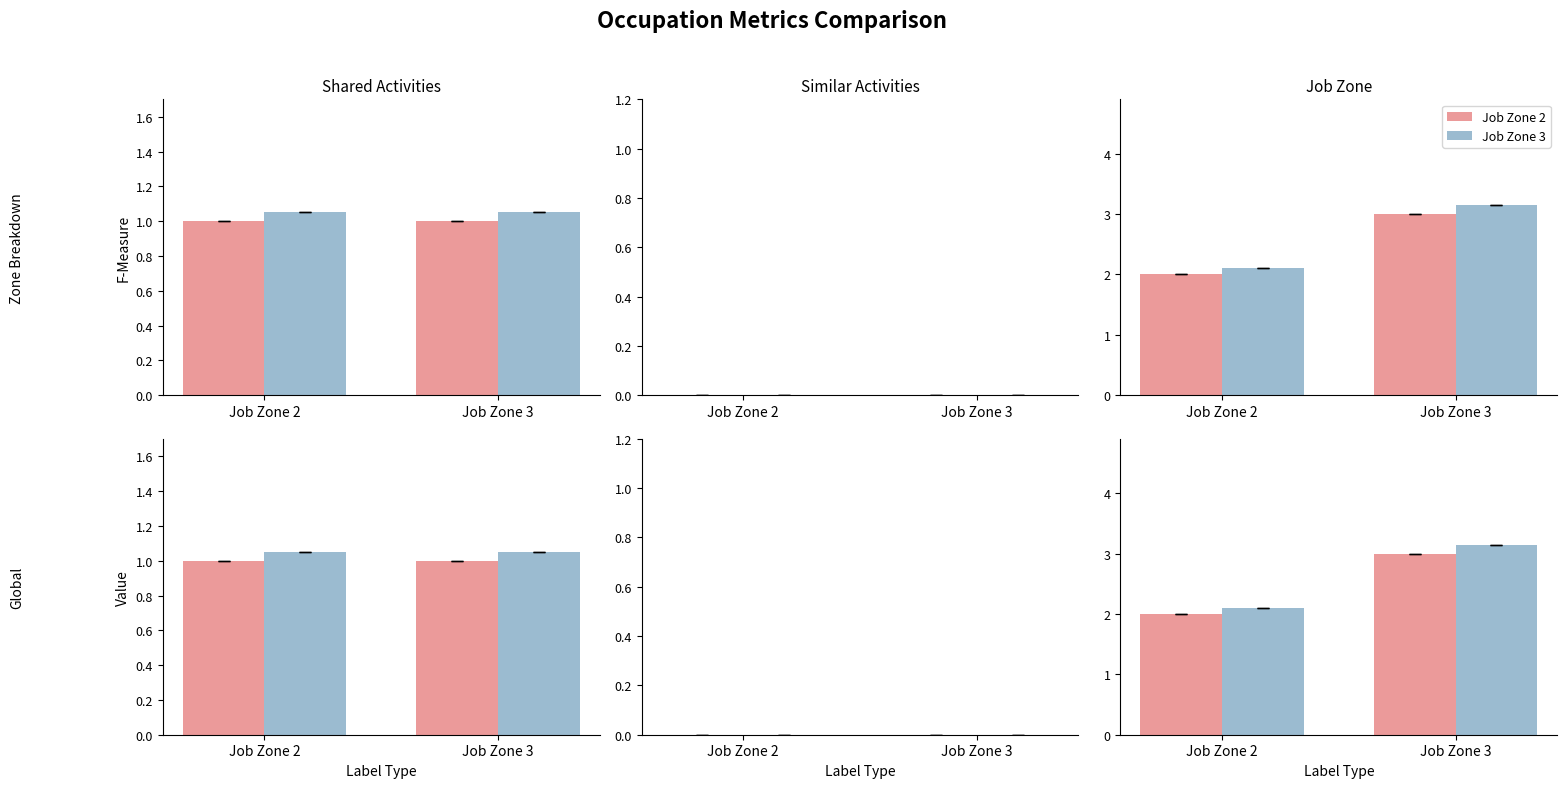

Are the bars horizontal?

No